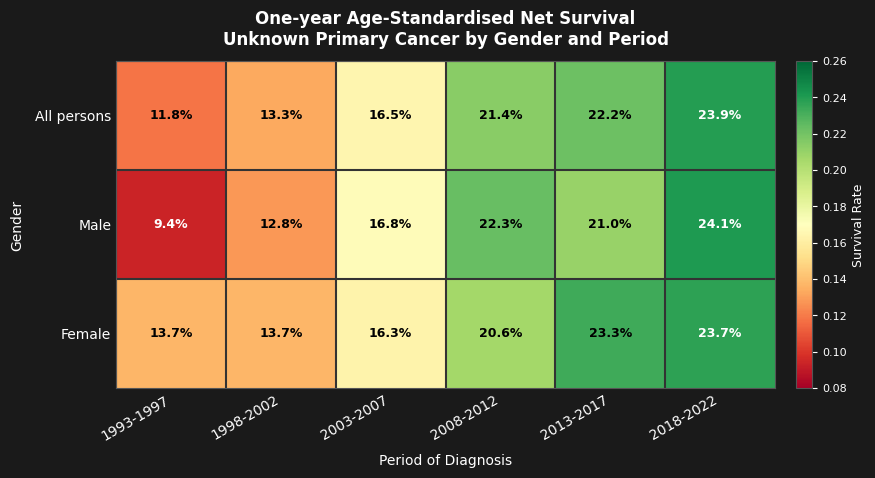

What value does the Male series have at 2008-2012?

22.3